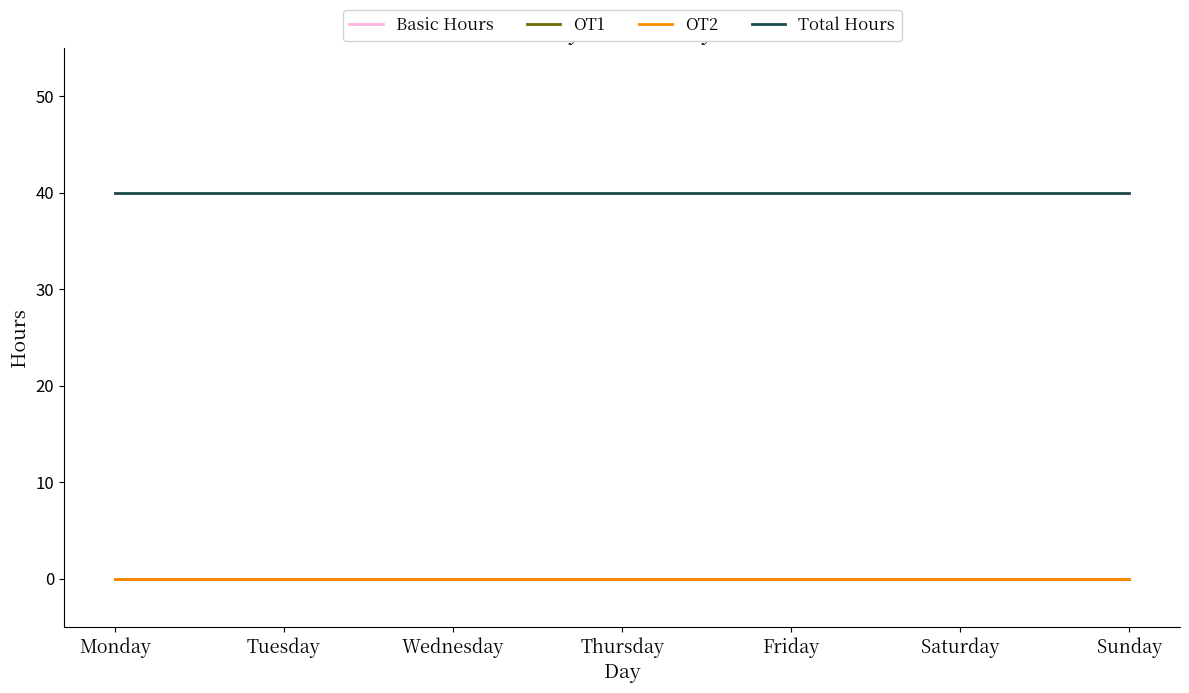

Which series has the largest total across all categories?

Basic Hours